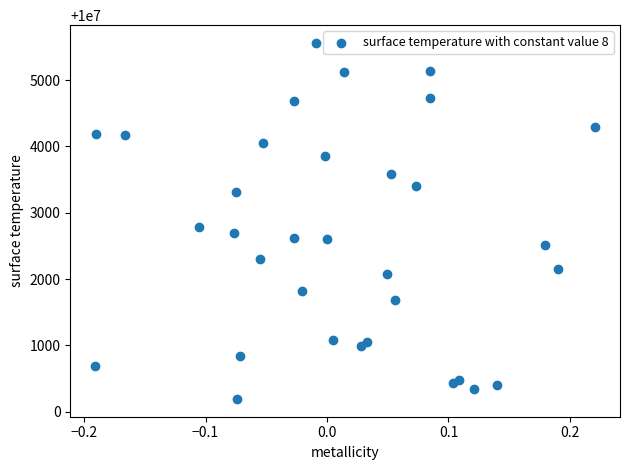

What is the range of Y values (max minus min)?

5369